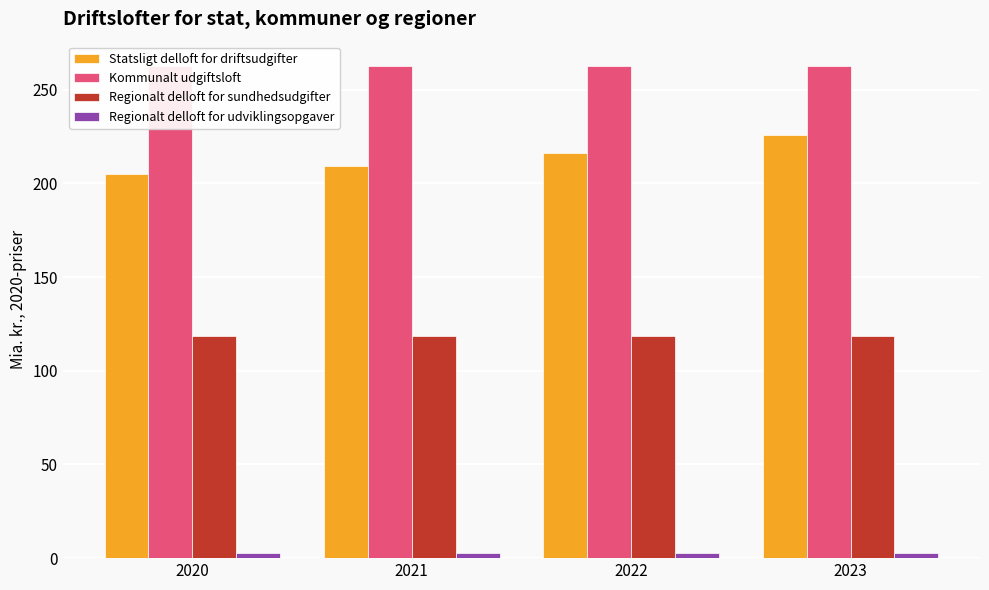

What is the average value of the Regionalt delloft for sundhedsudgifter series?

118.6